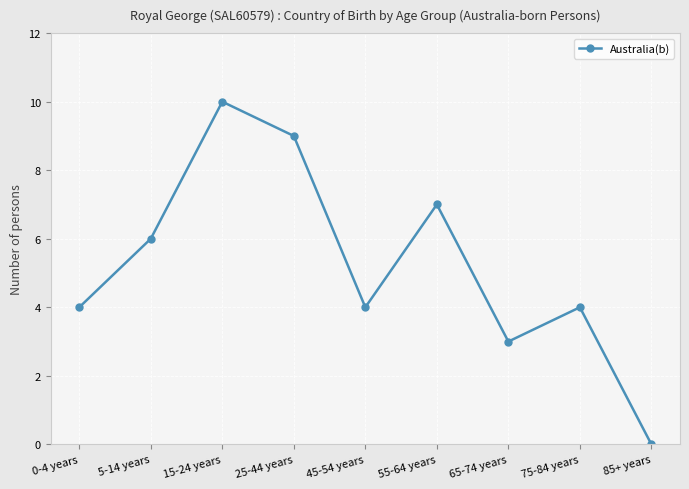

Count the values in the range 4 to 7.

5